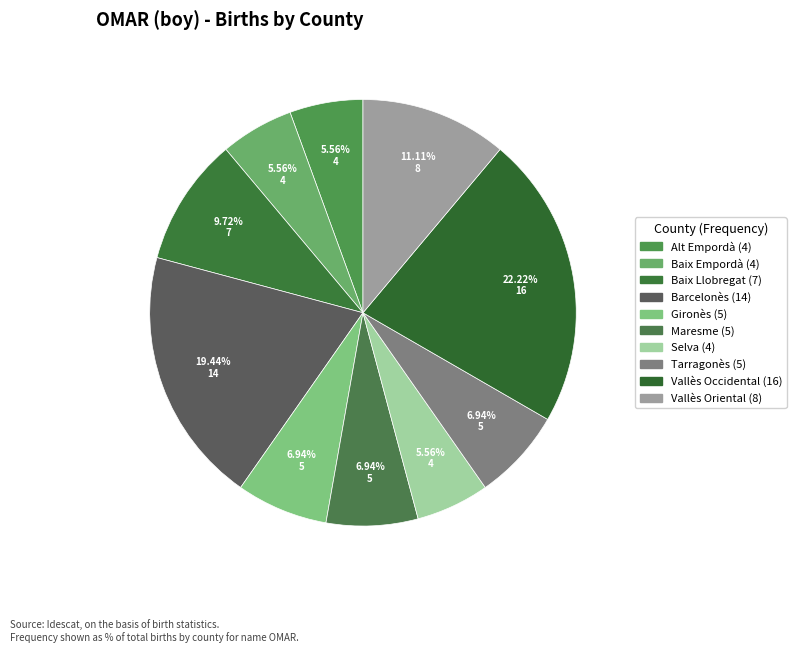

Does Alt Empordà represent more than half of the total?

No